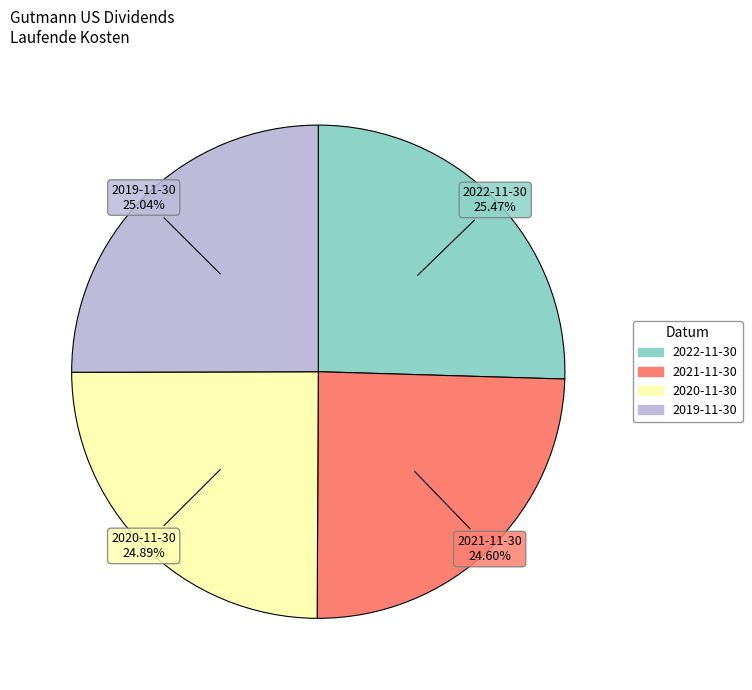

To the nearest percent, what portion does 2022-11-30 represent?

25%